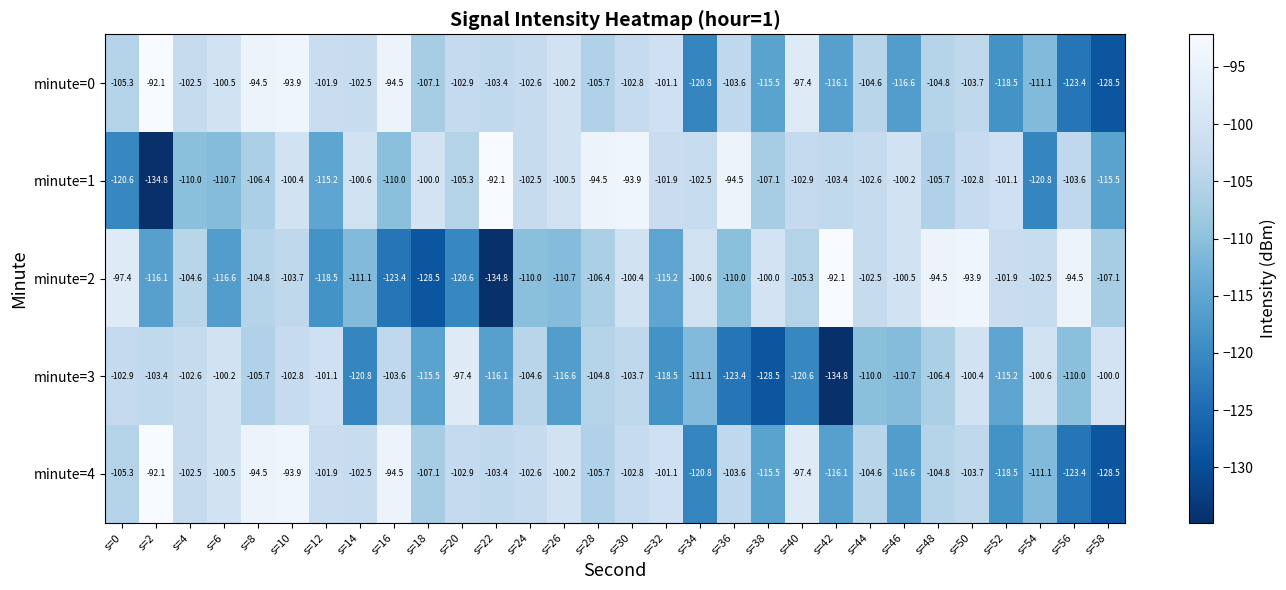

What is the difference between the maximum and second lowest values in the minute=2 series?

36.4